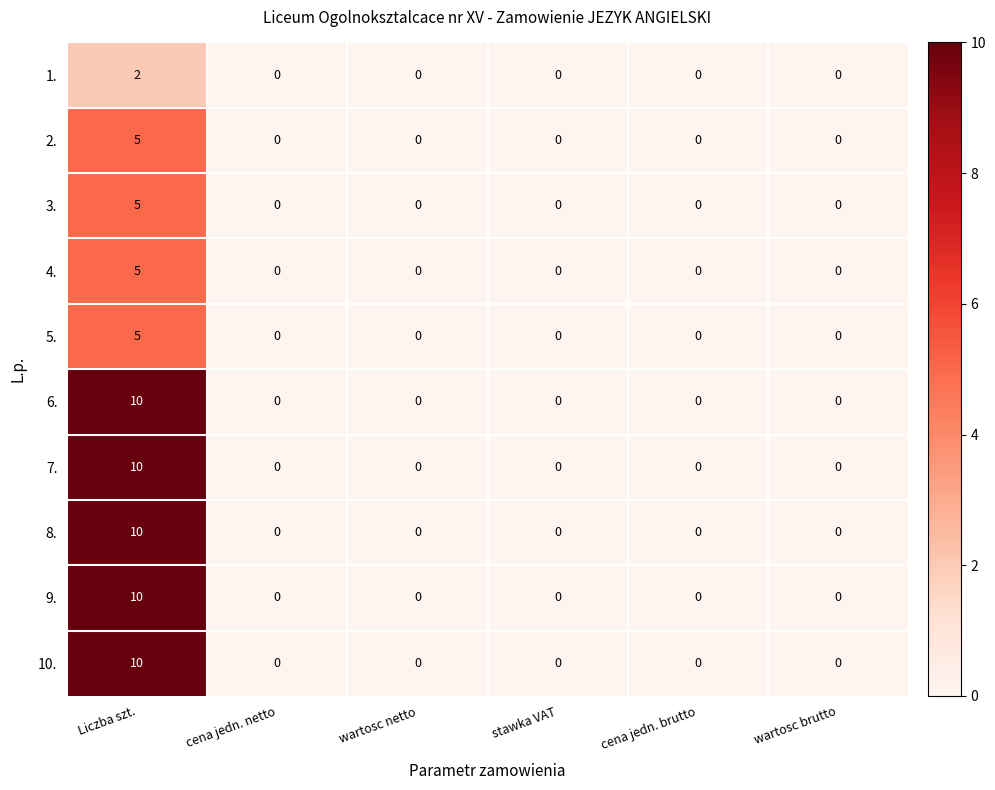

At which category is the sum across all series the highest?

Liczba szt.